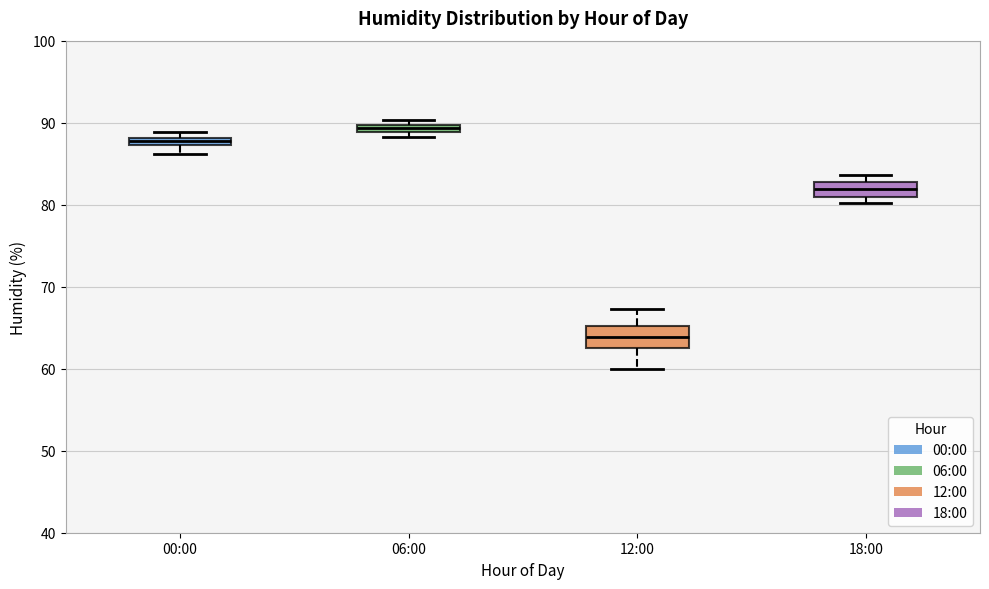

Which box has the lowest median line?

12:00